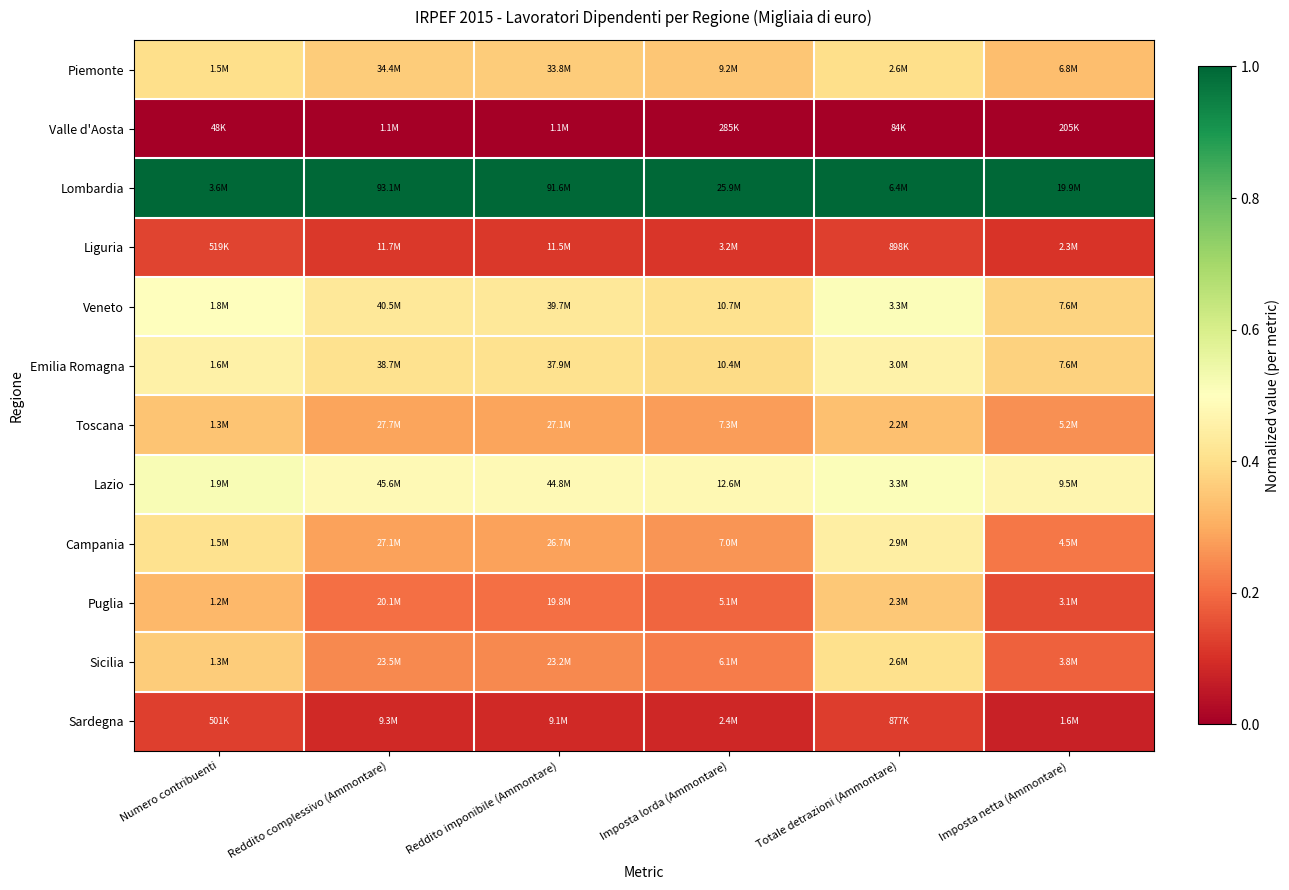

At which category is the sum across all series the highest?

Totale detrazioni (Ammontare)